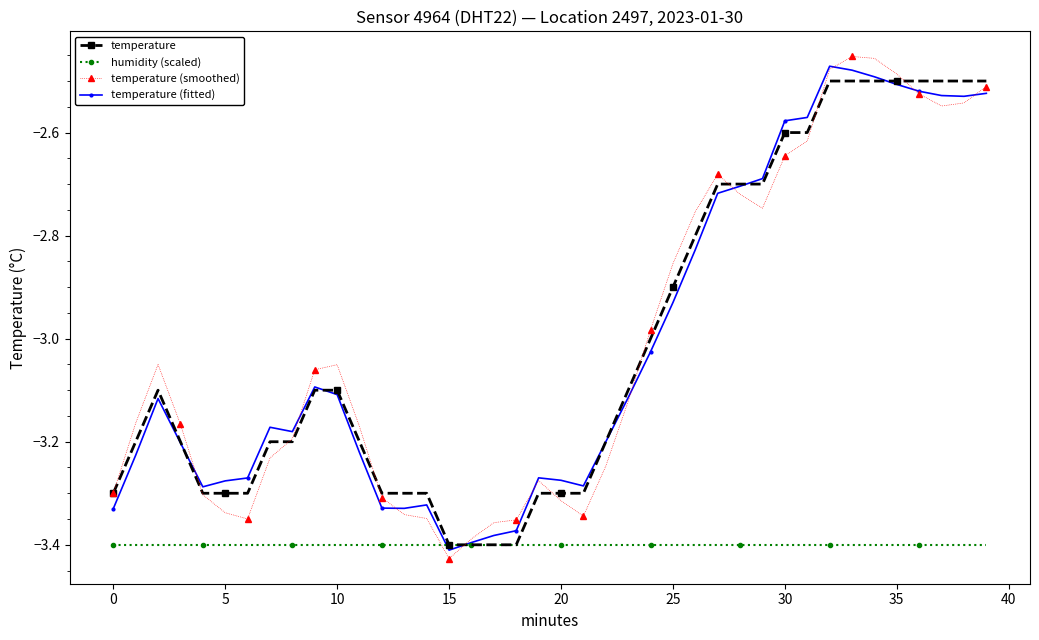

True or false: temperature (smoothed) has more than 0 points higher than both neighbors.

True